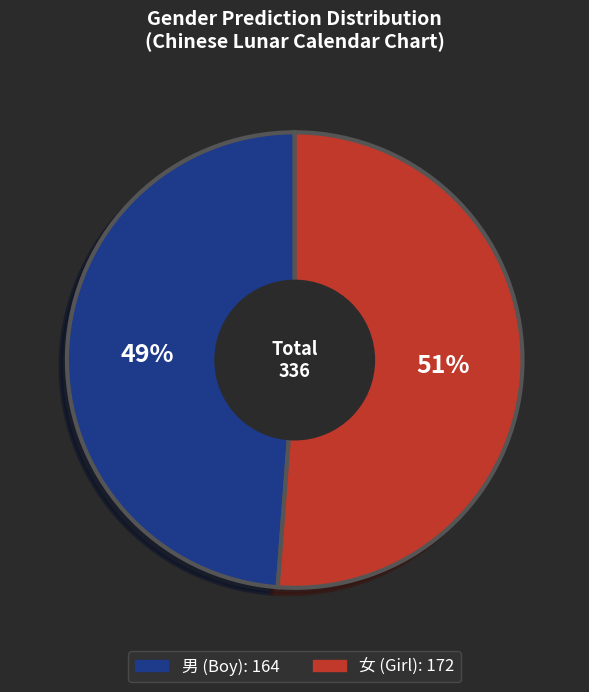

Is there any slice that represents more than half of the pie?

Yes